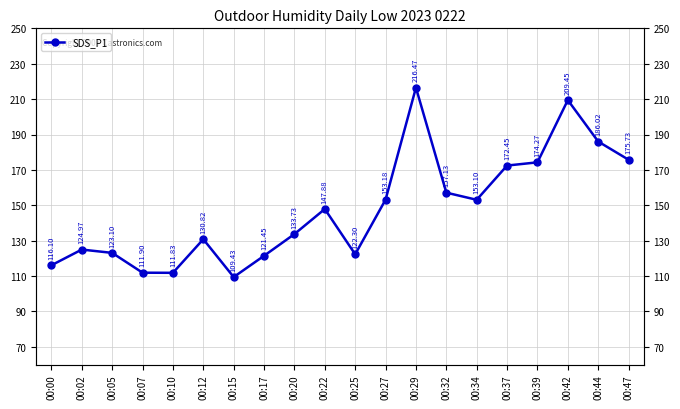

What is the change in value from 00:02 to 00:05?

-1.9